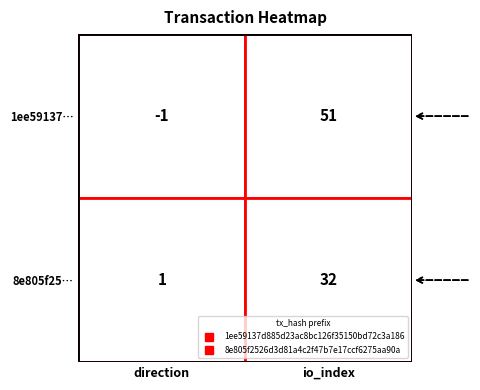

Reading left to right, what are all the values shown in this chart?

1ee59137d885d23ac8bc126f35150bd72c3a186: -1	51
8e805f2526d3d81a4c2f47b7e17ccf6275aa90a: 1	32